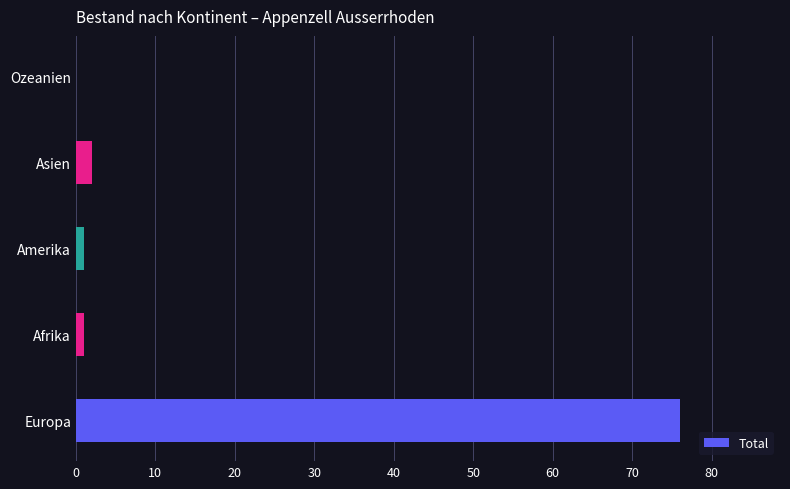

What is the sum of all values?

80